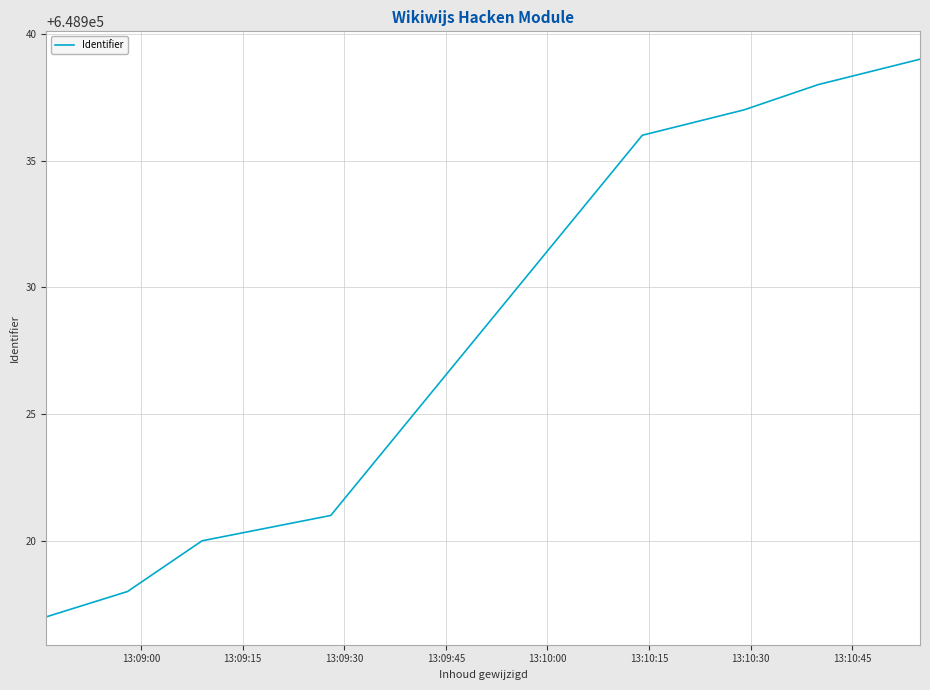

What is the difference between the second highest and second lowest values?

20